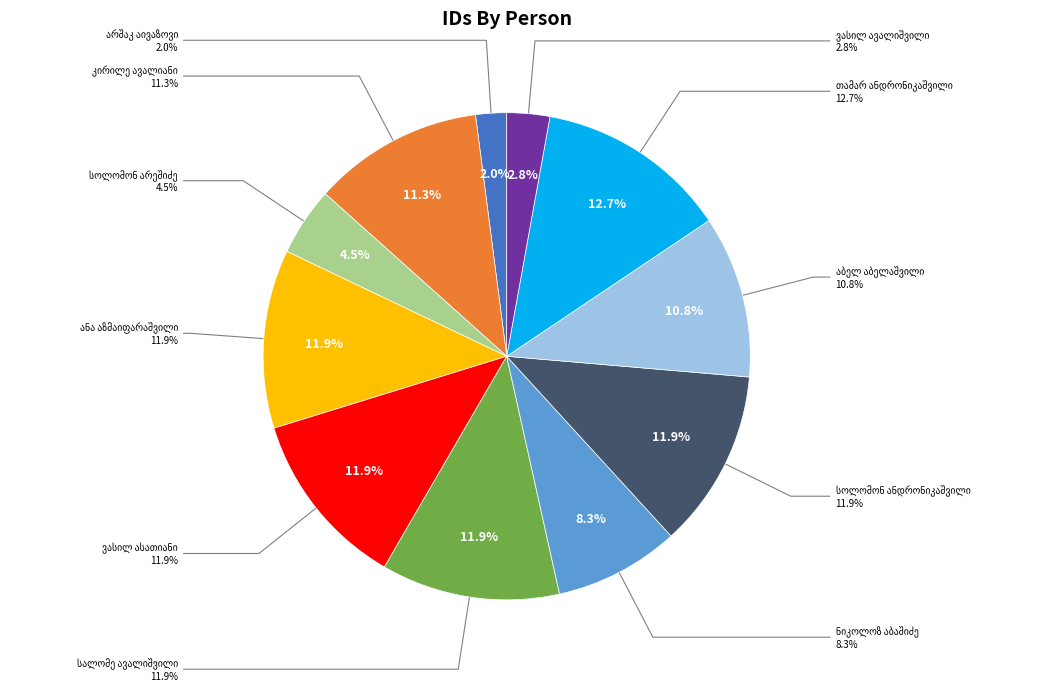

Count the number of slices in the pie.

11